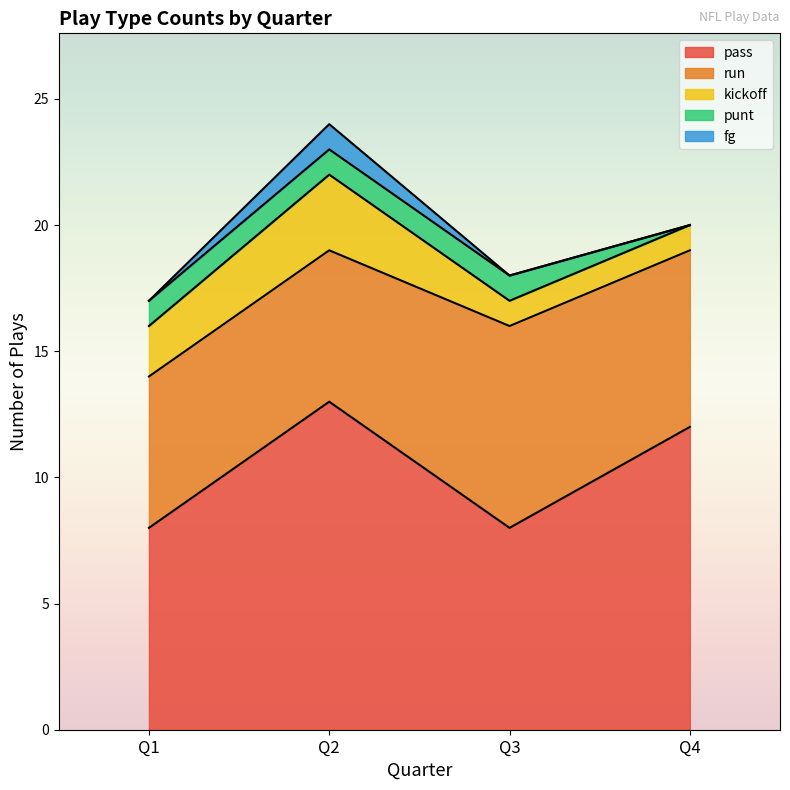

What are all the series names shown in the legend?

pass, run, kickoff, punt, fg